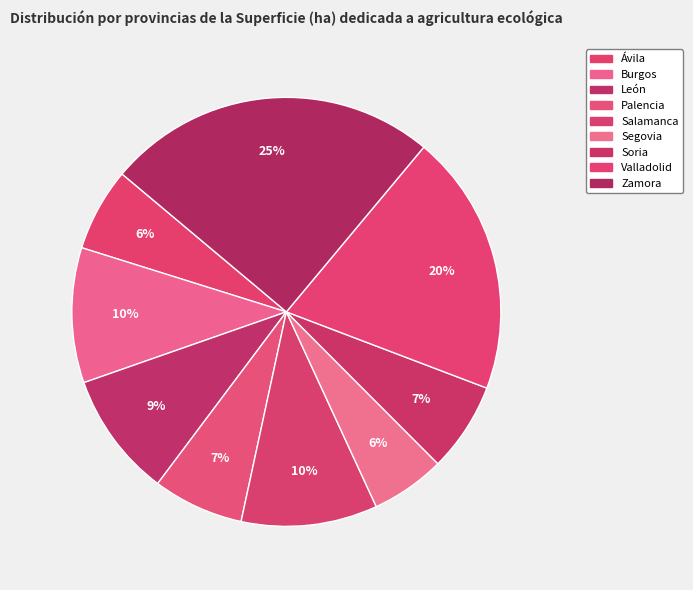

What is the ratio of the value at Soria to the value at León?

0.7